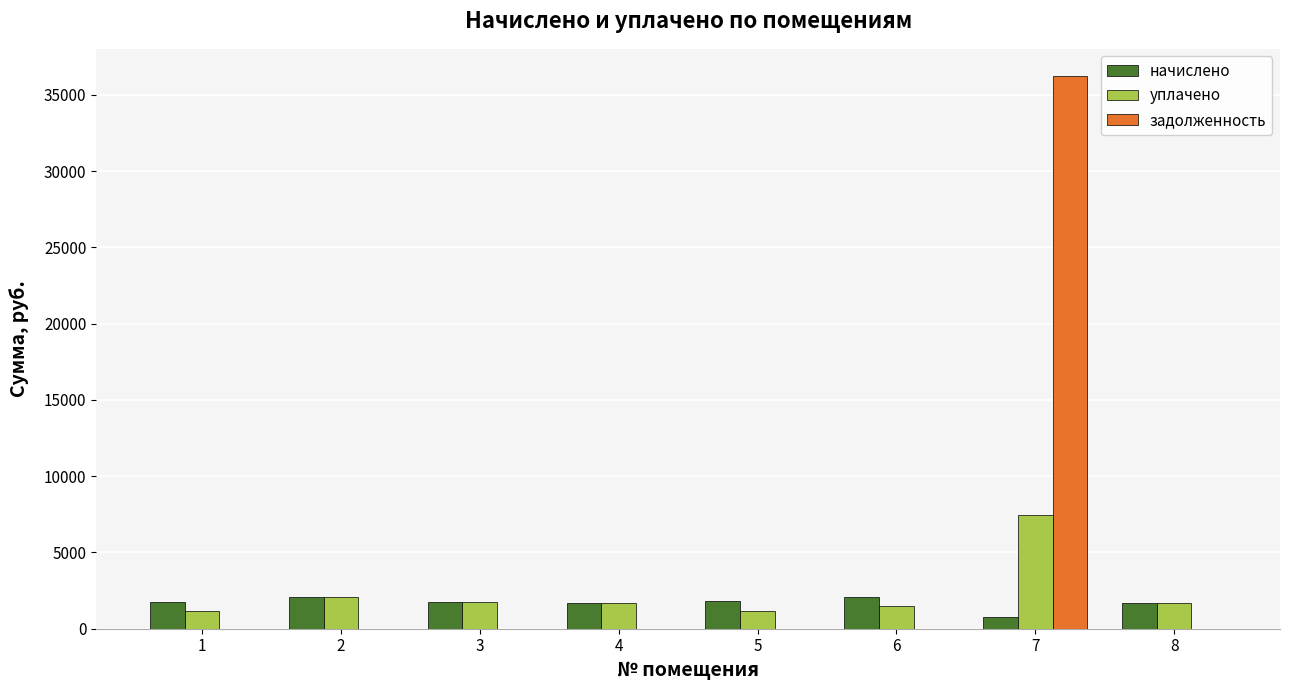

Does the chart contain stacked bars?

No